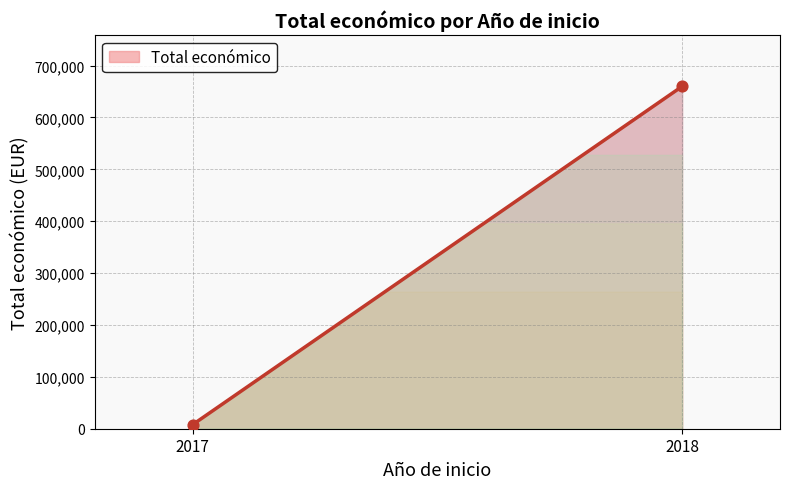

What is the difference between the maximum and minimum values?

651986.0